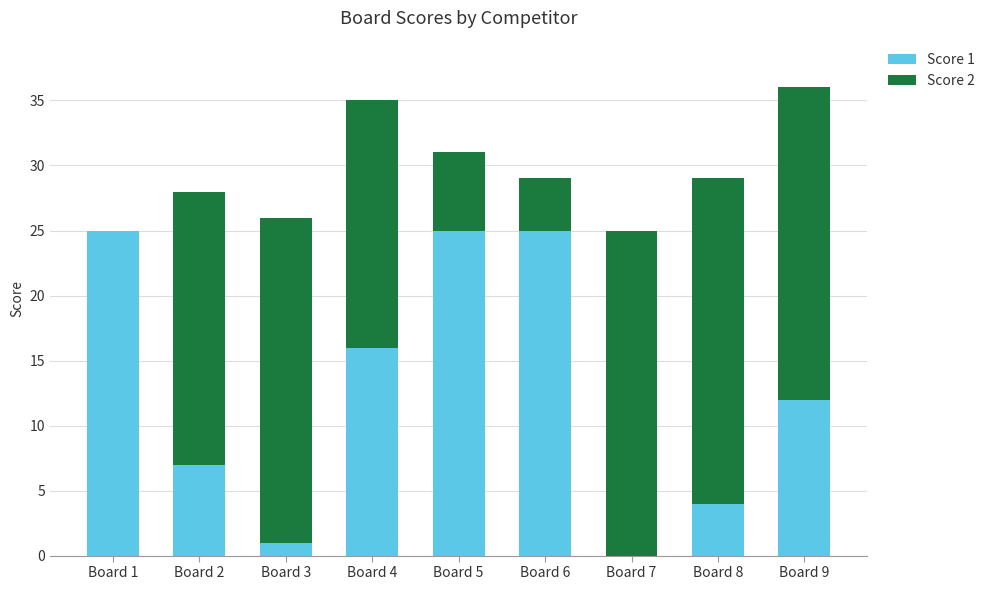

What is the total value across all series at Board 5?

31